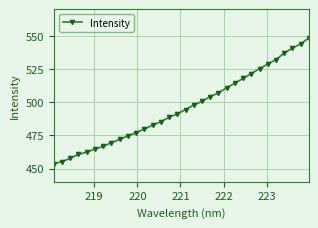

What is the value of the 32nd point from the left?

548.3